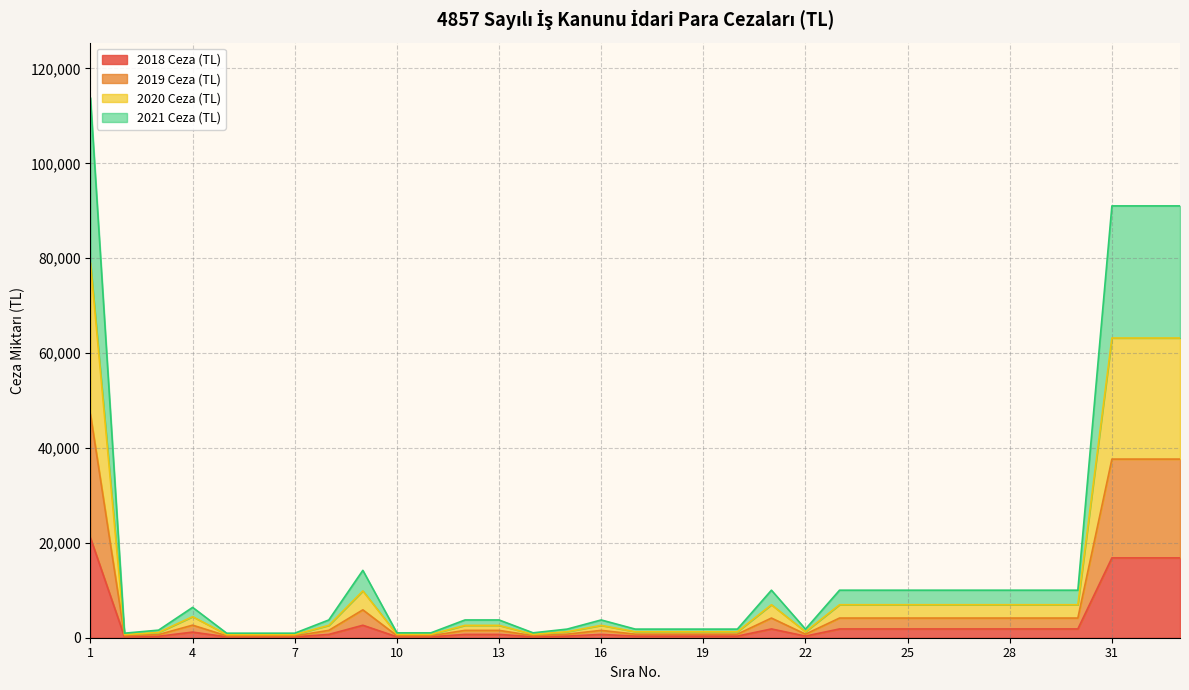

The 2021 Ceza (TL) series shows 4145 at 21. True or false?

True